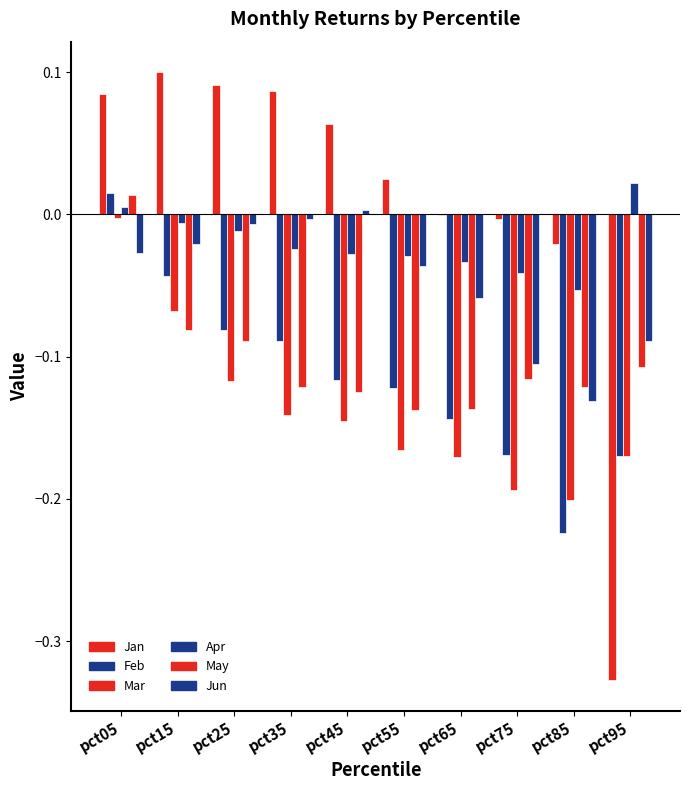

Count the number of categories in the chart.

10